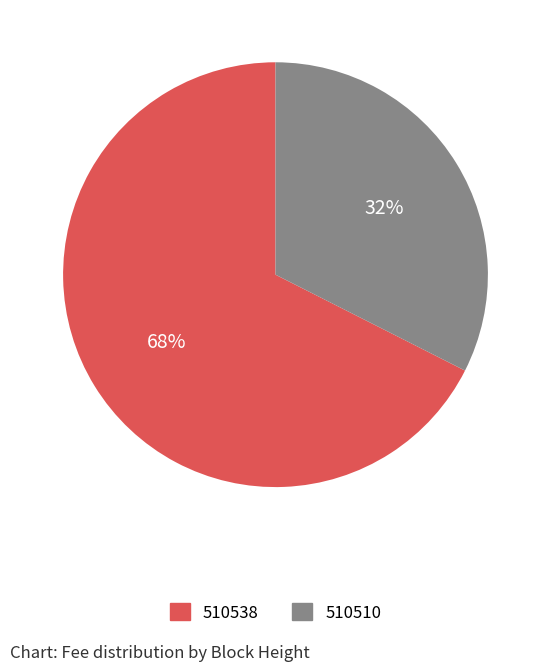

To the nearest percent, what portion does 510510 represent?

32%